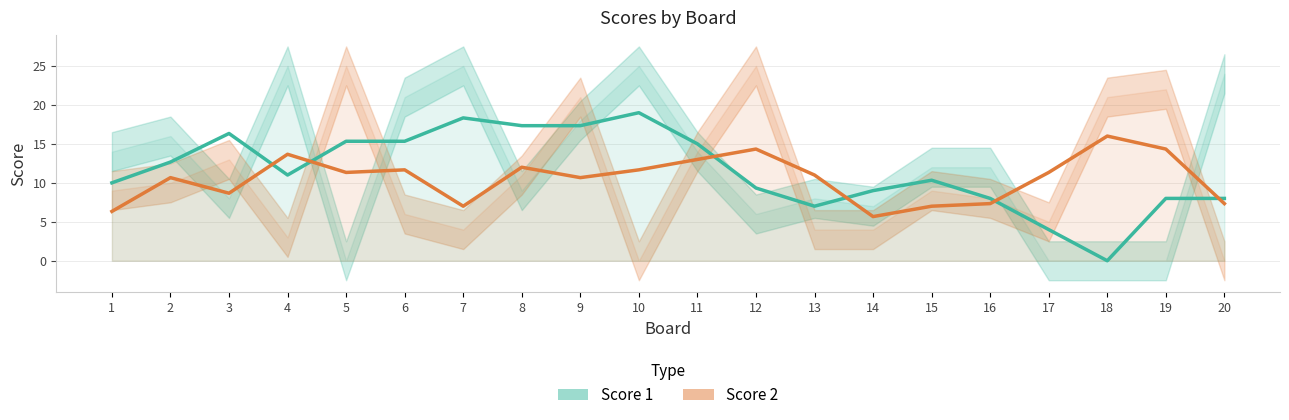

How many interior local valleys does the Score 2 series have?

5